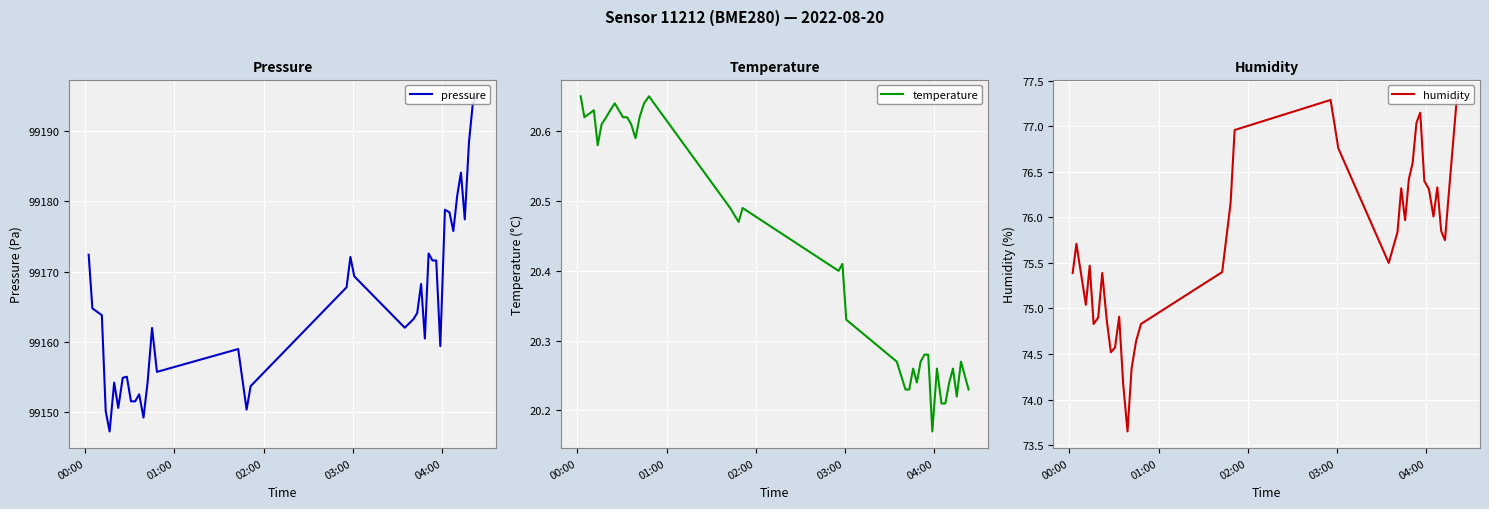

How many series are shown in this chart?

3